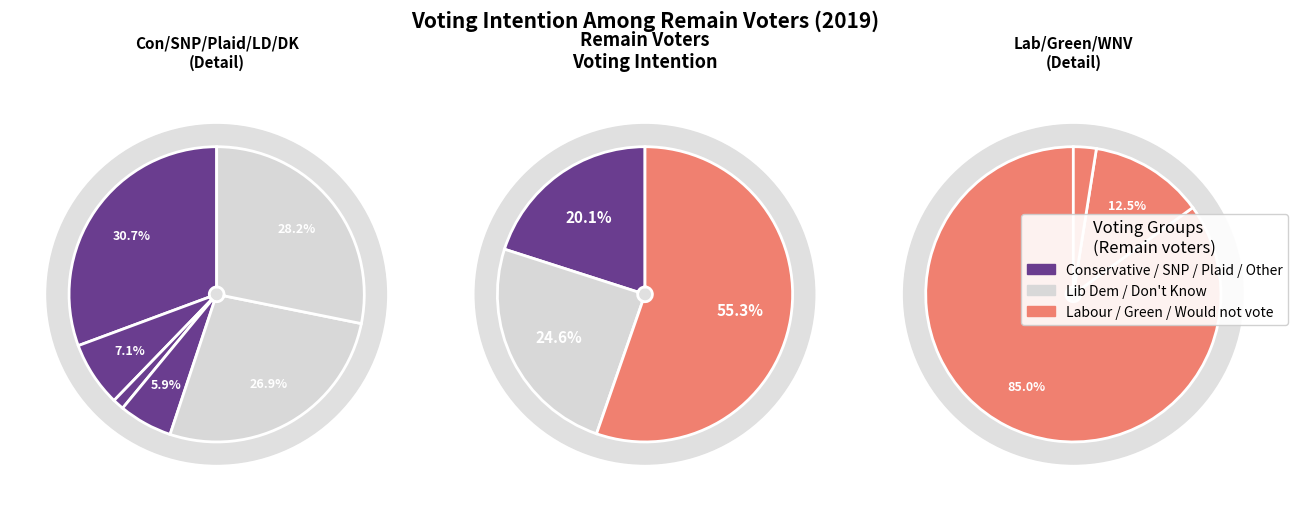

What is the change in value from Don't know to Would not vote?

-81